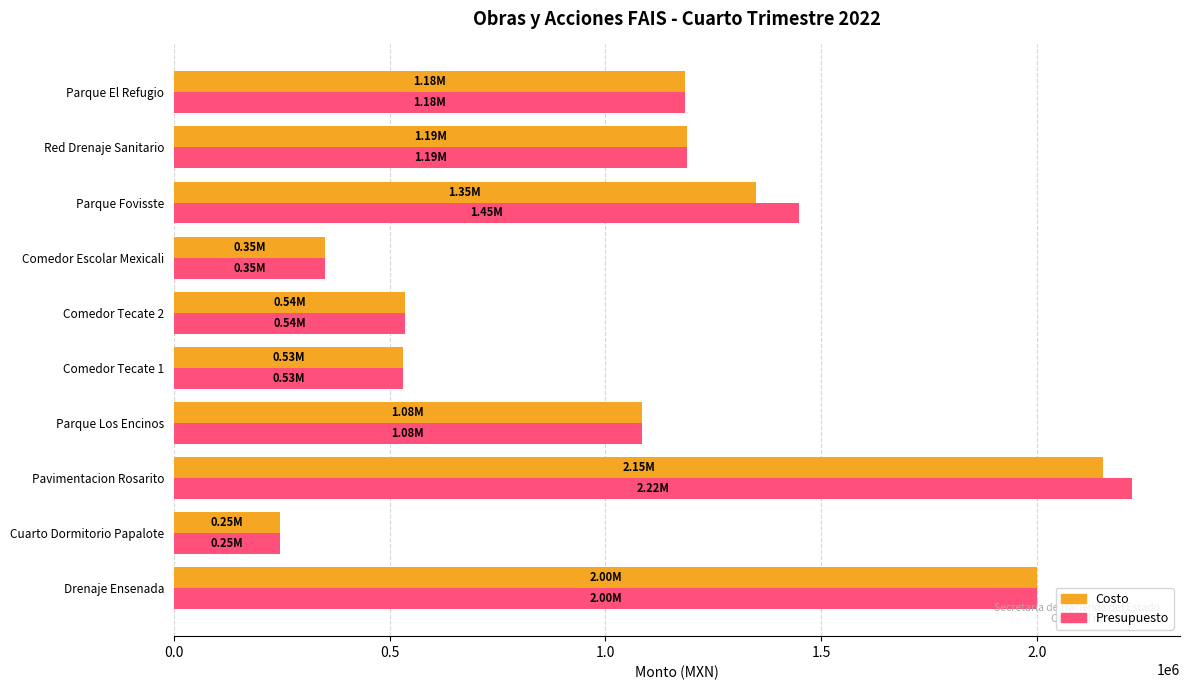

Which series has the largest range (max minus min)?

Presupuesto